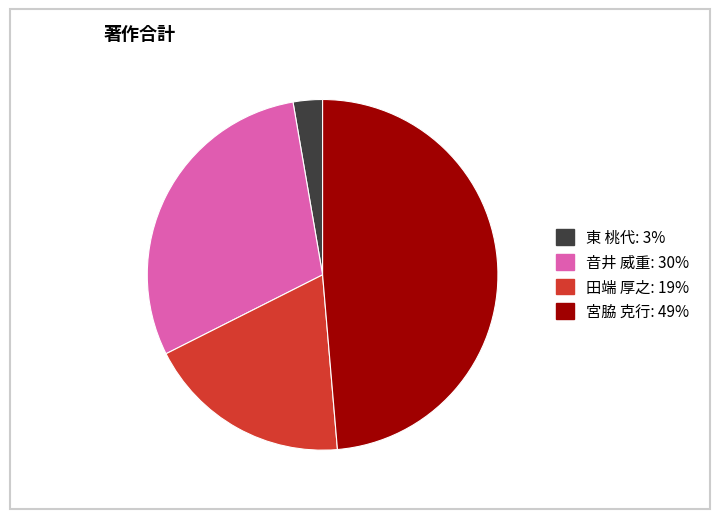

Is it true that 宮脇 克行: 49% is 49% of the pie?

True